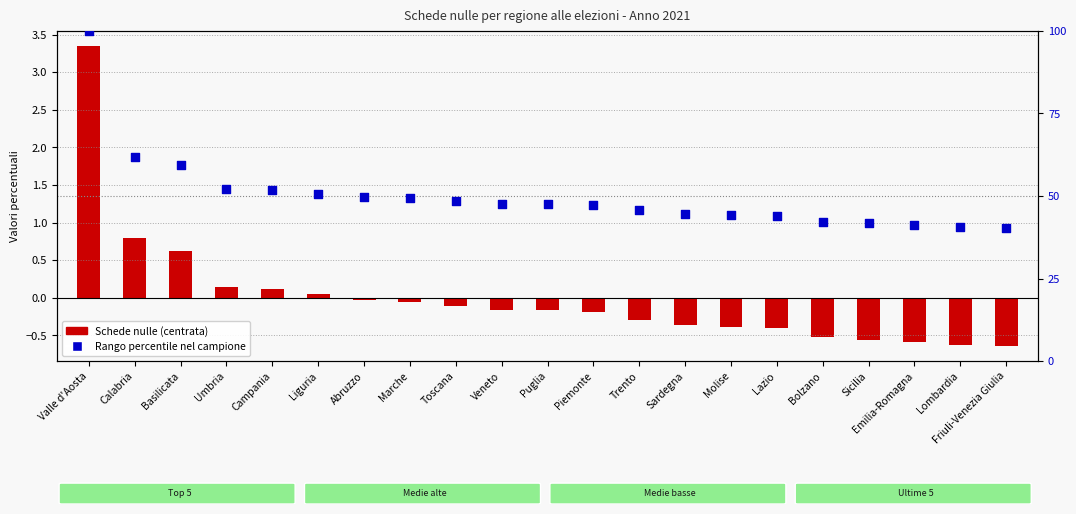

What is the total value across all series at Molise?

43.8